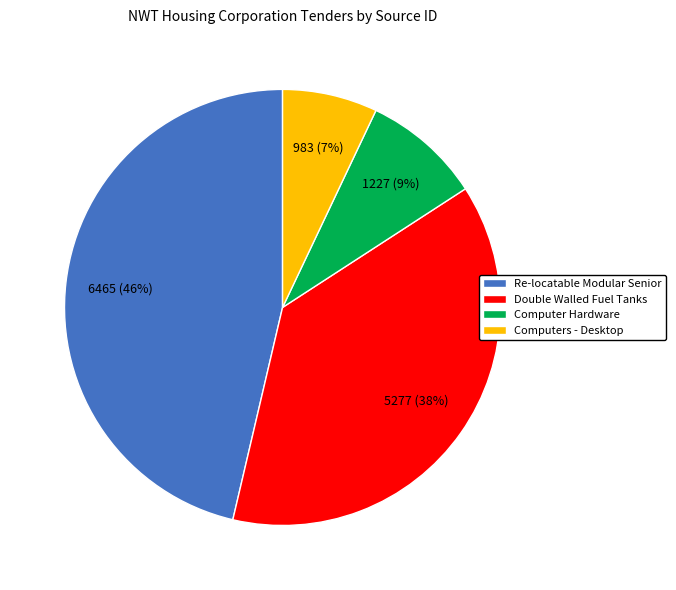

Is it true that Computers - Desktop is 18% of the pie?

False